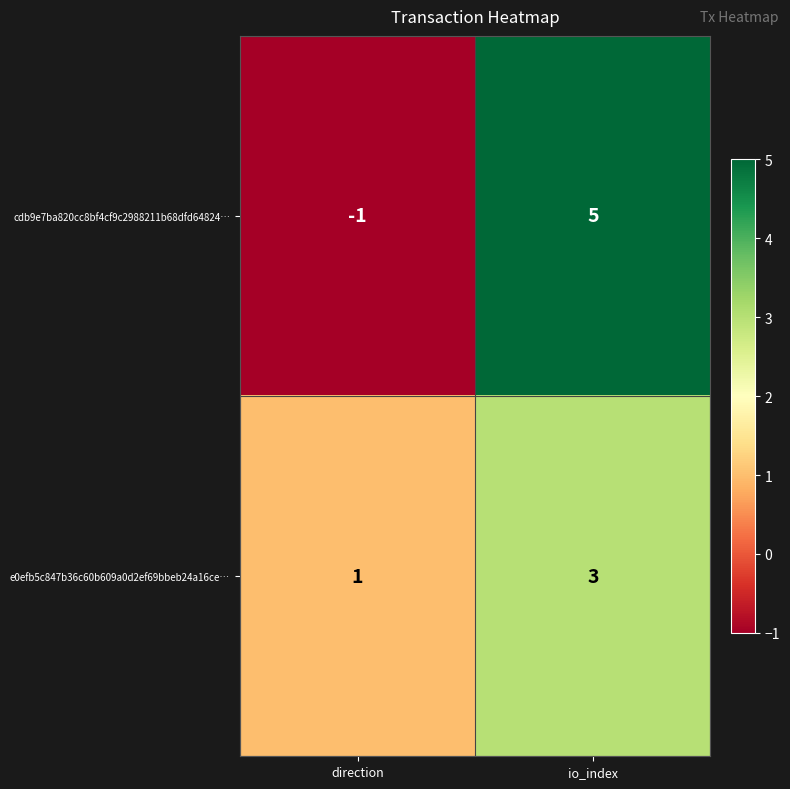

What is the difference between the highest and lowest values at direction?

2